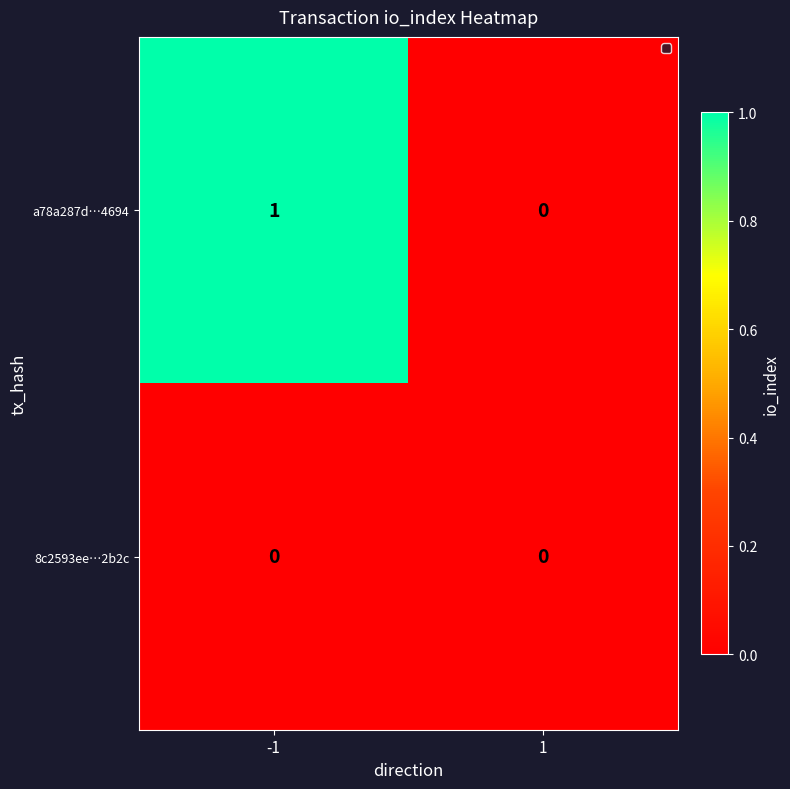

List the series in order of their overall mean, highest first.

a78a287d…4694, 8c2593ee…2b2c